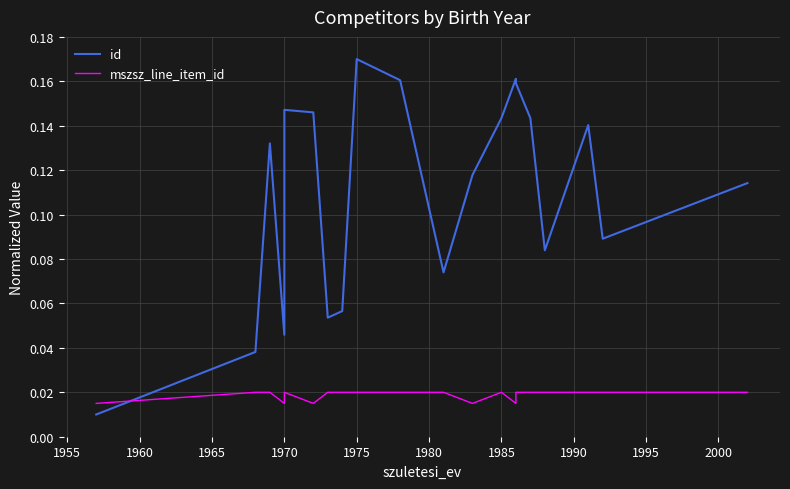

Which series has the largest total across all categories?

id